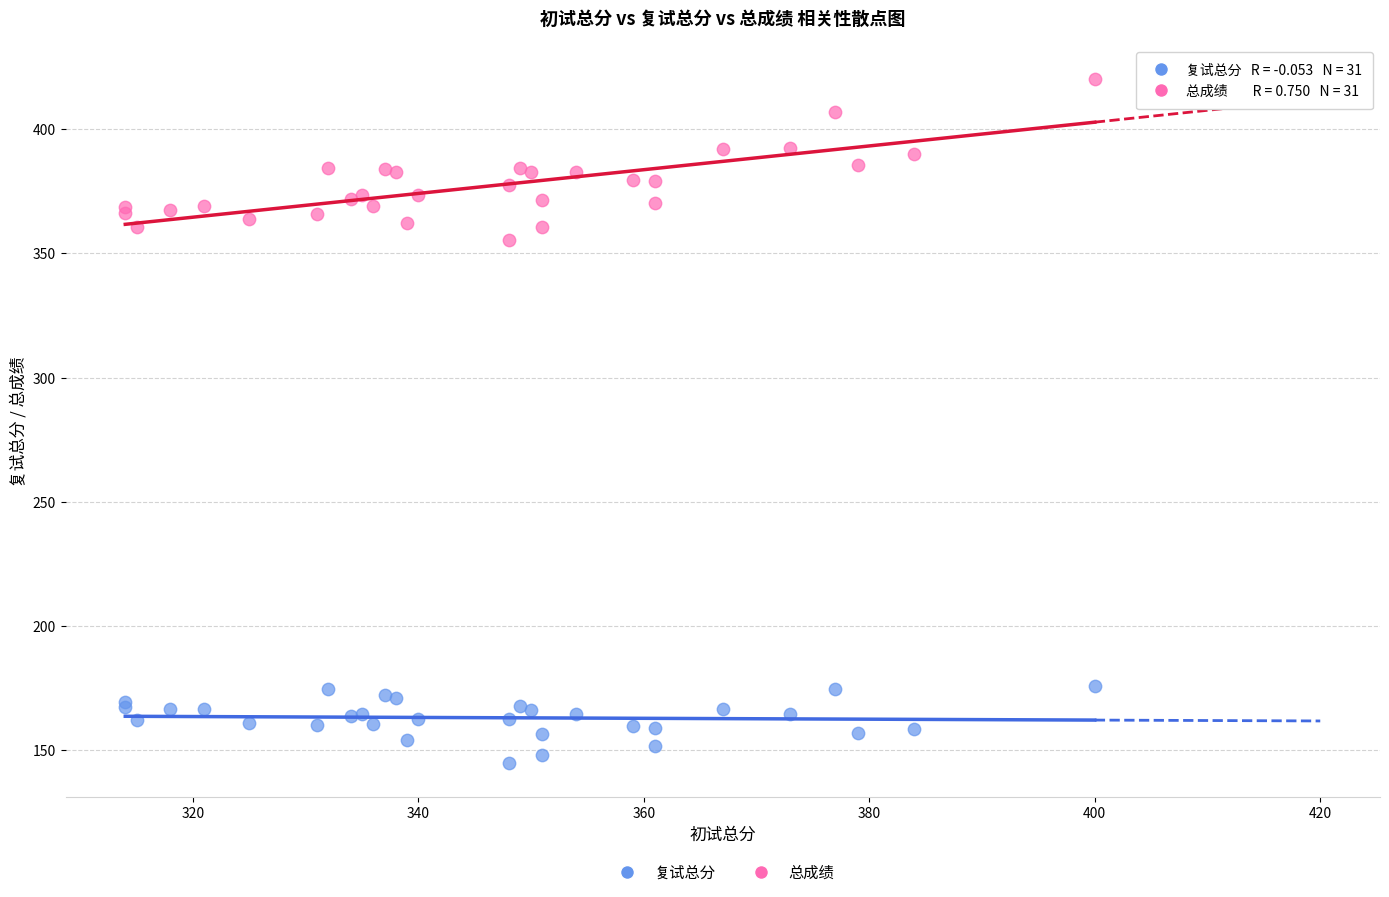

Which series has the widest spread of Y values?

总成绩